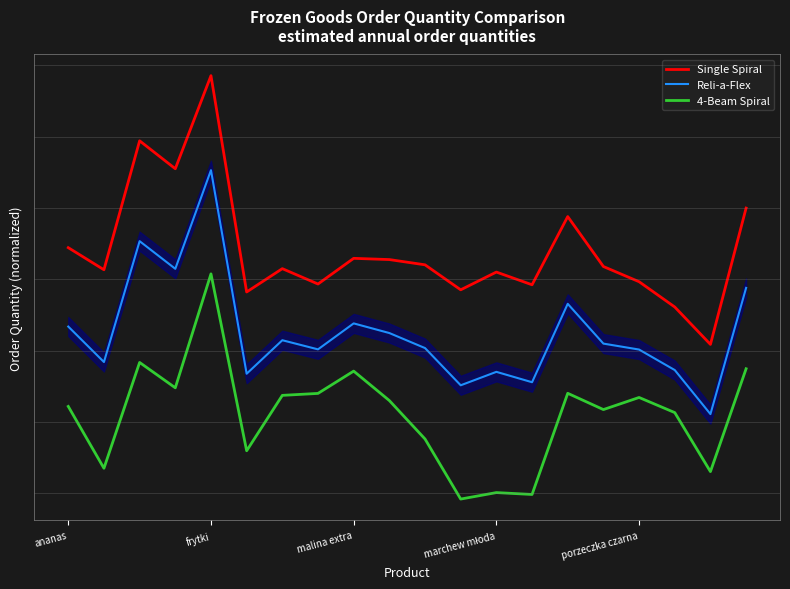

True or false: Reli-a-Flex and 4-Beam Spiral intersect in this chart.

False